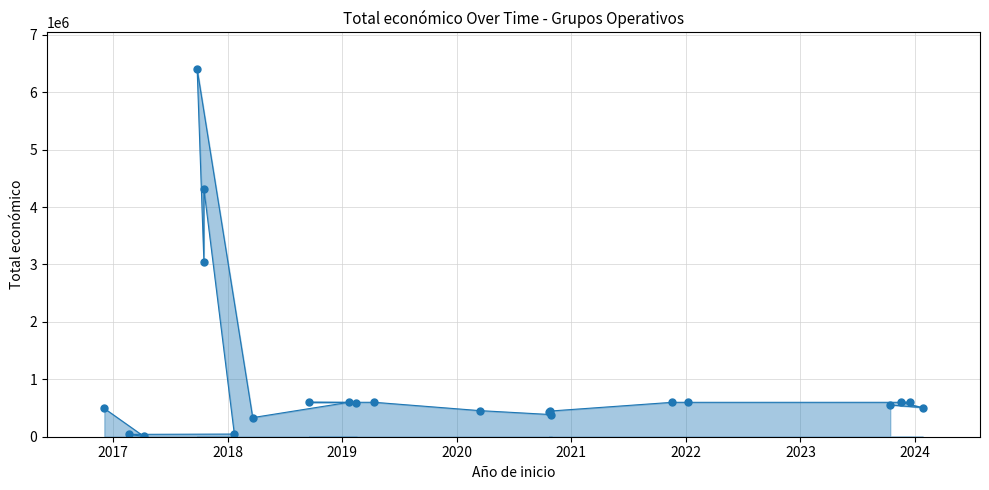

What is the maximum value shown in the chart?

6401275